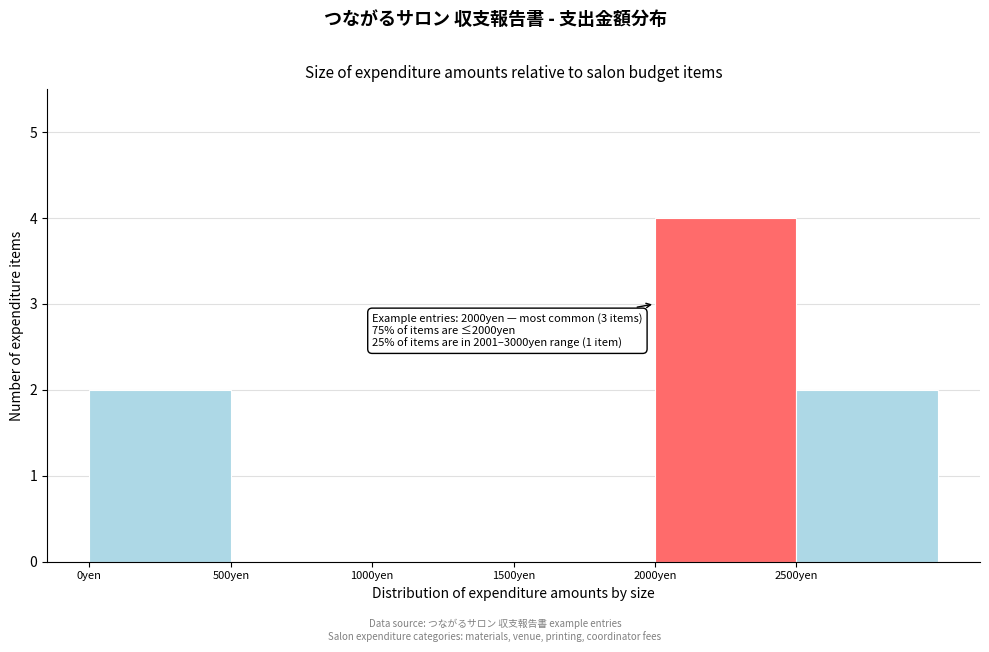

Over which range of the x-axis is the bar tallest?

2000 to 2500